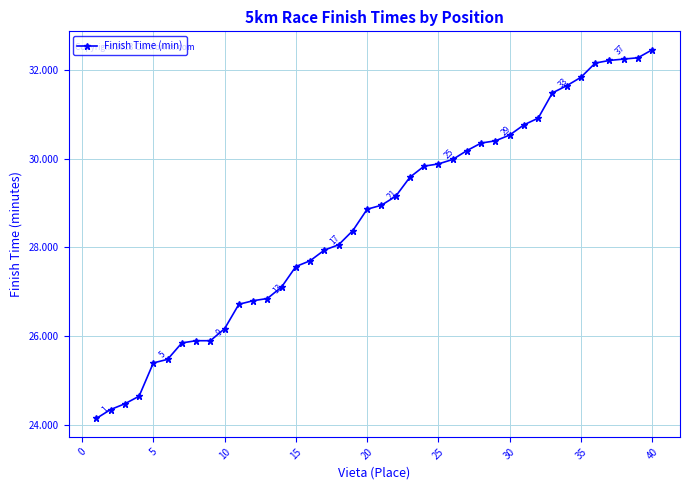

What is the greatest value displayed?

32.5